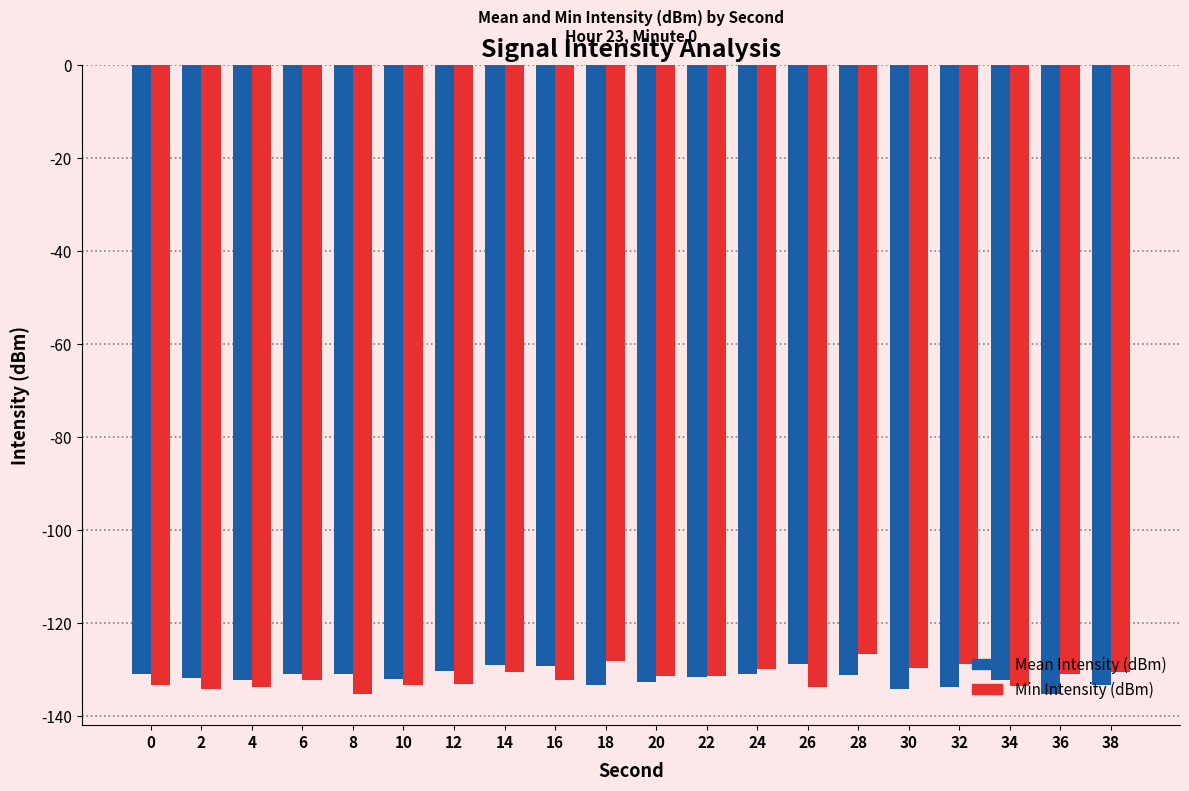

Is it true that Mean Intensity (dBm) equals -66.8 at 16?

False